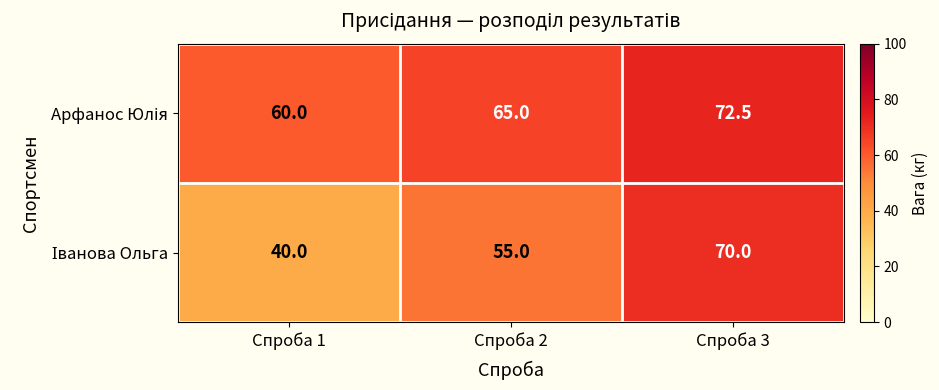

What is the spread (max minus min) of values at Спроба 2?

10.0